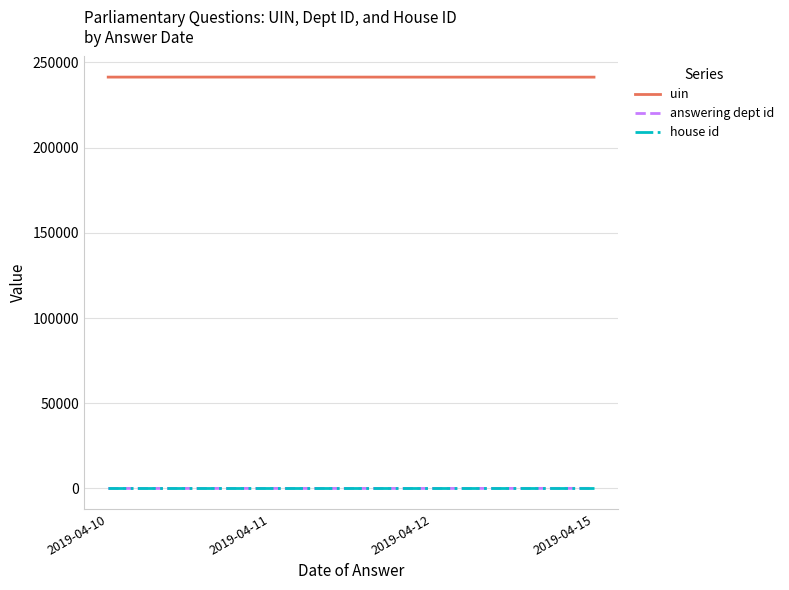

What are all the series names shown in the legend?

uin, answering dept id, house id